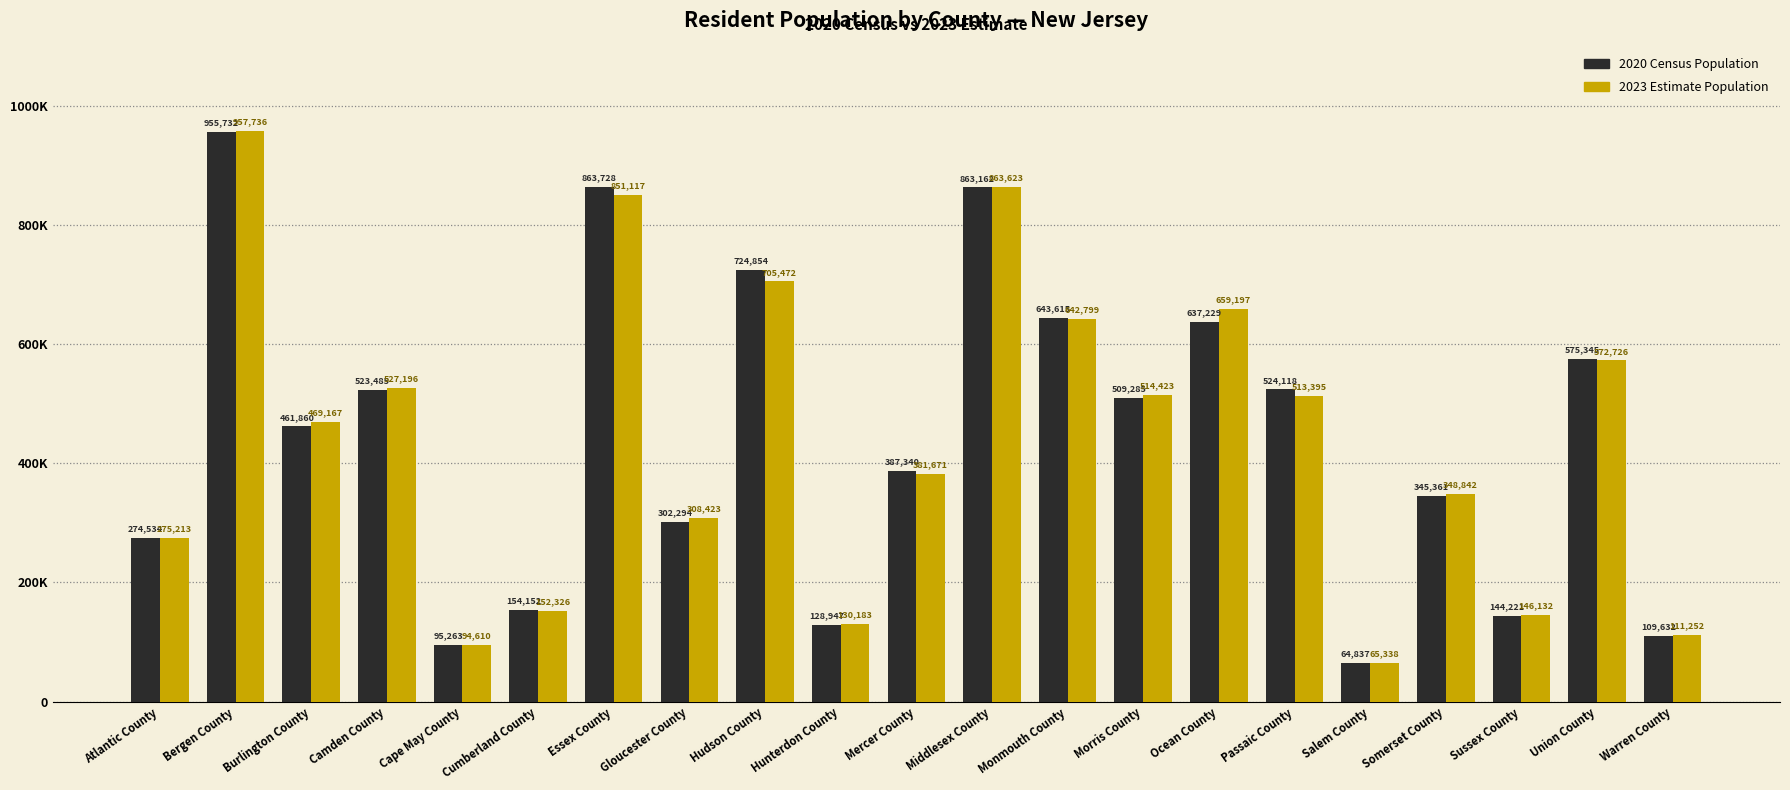

Are the bars grouped side by side (vs. stacked)?

Yes